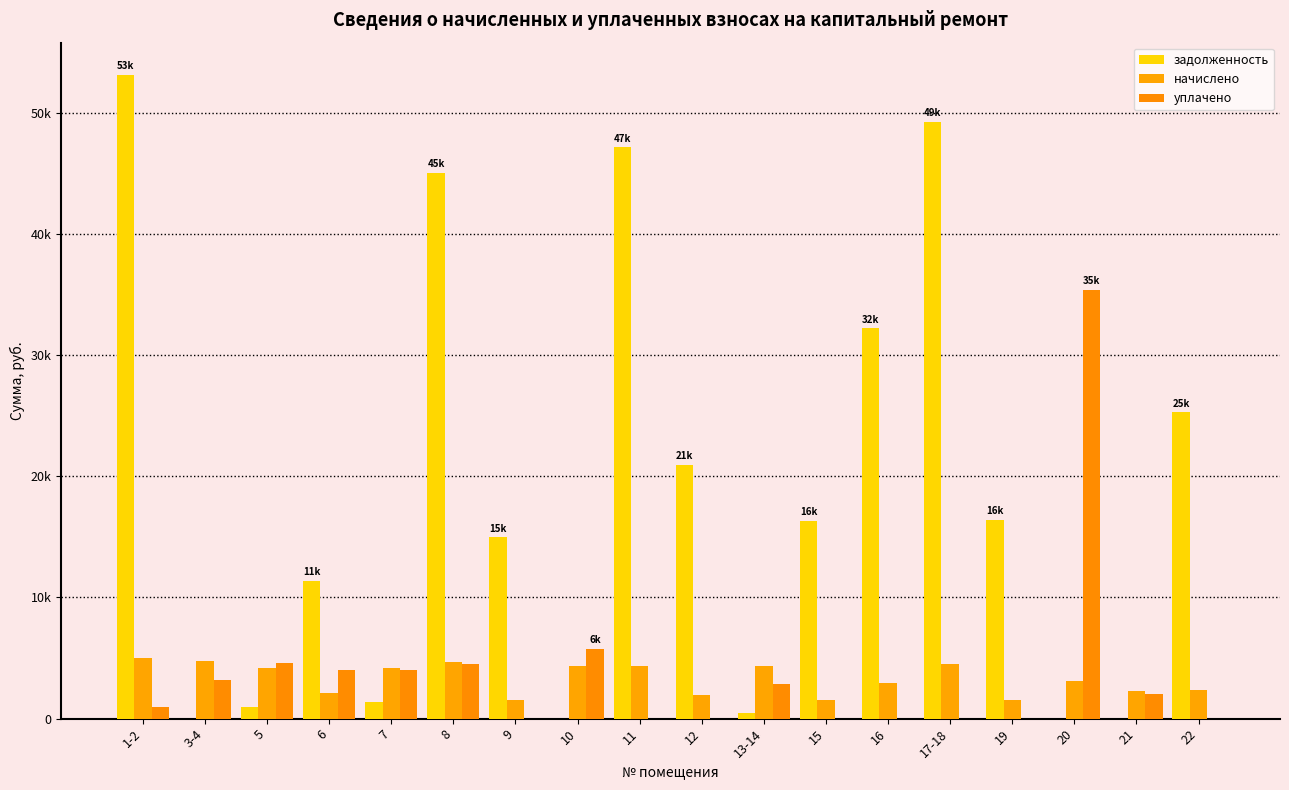

What are all the series names shown in the legend?

задолженность, начислено, уплачено